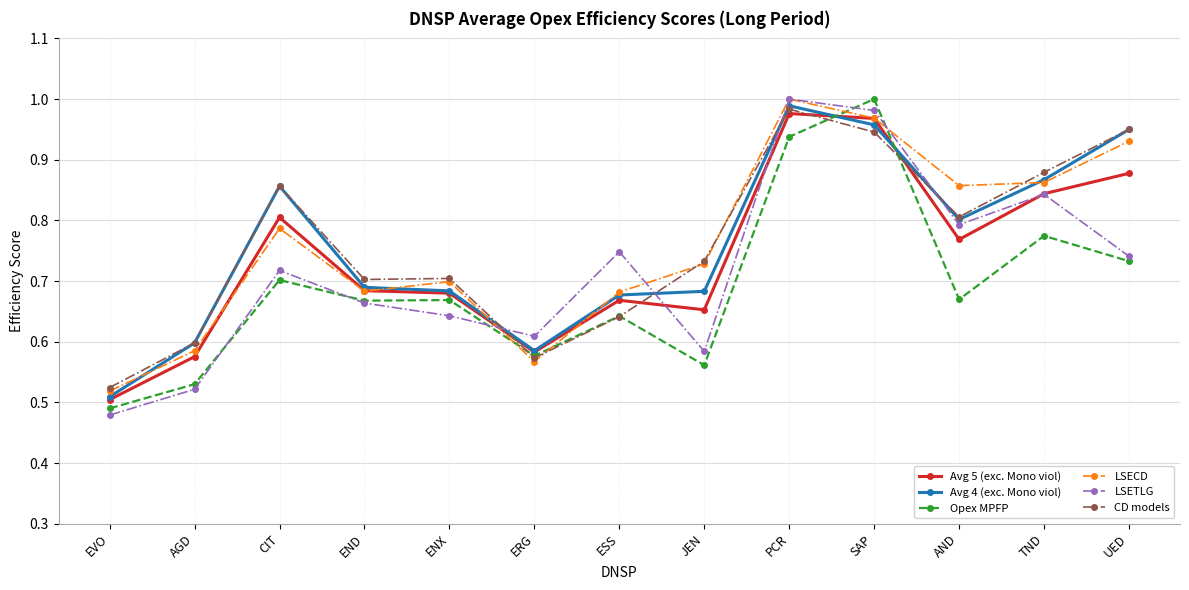

Between END and UED, which series saw the biggest shift?

Avg 4 (exc. Mono viol)